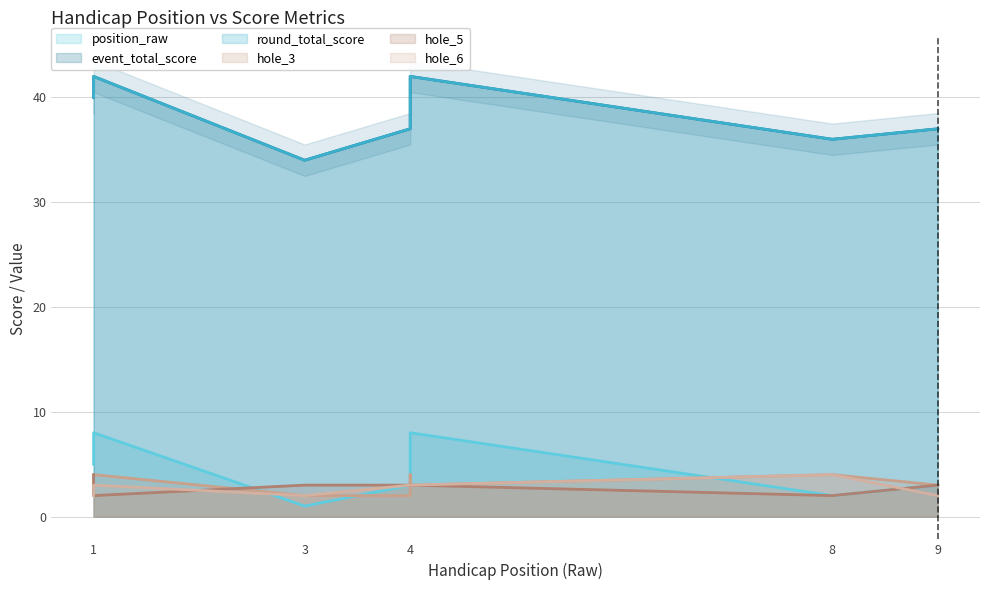

What is the difference between the highest and lowest values at 4?

35